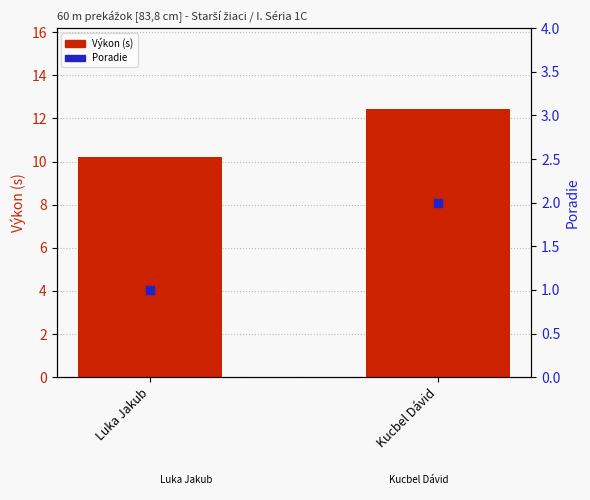

Which series contains the highest Y value?

Výkon (s)